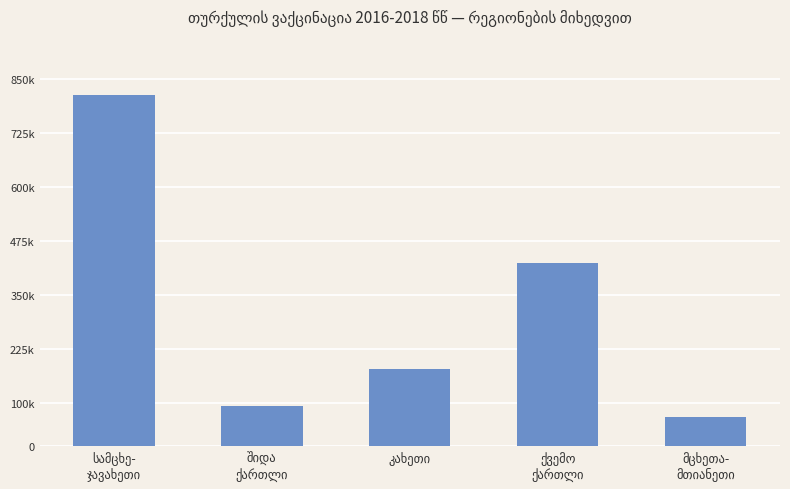

Reading left to right, what are all the values shown in this chart?

812718	92250	179001	425078	68506